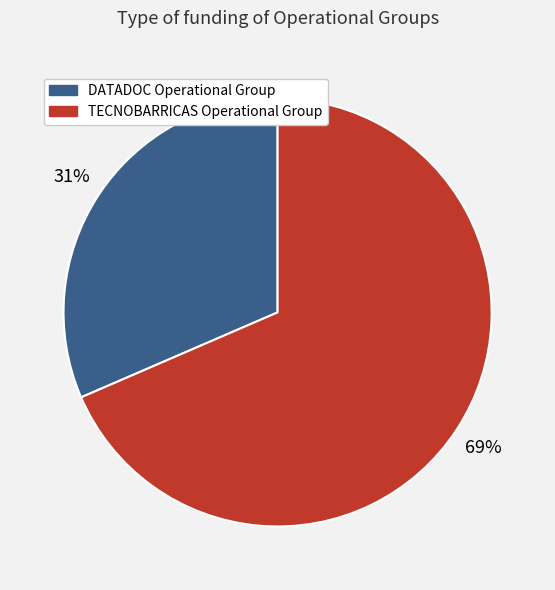

Which slice is the largest?

TECNOBARRICAS Operational Group